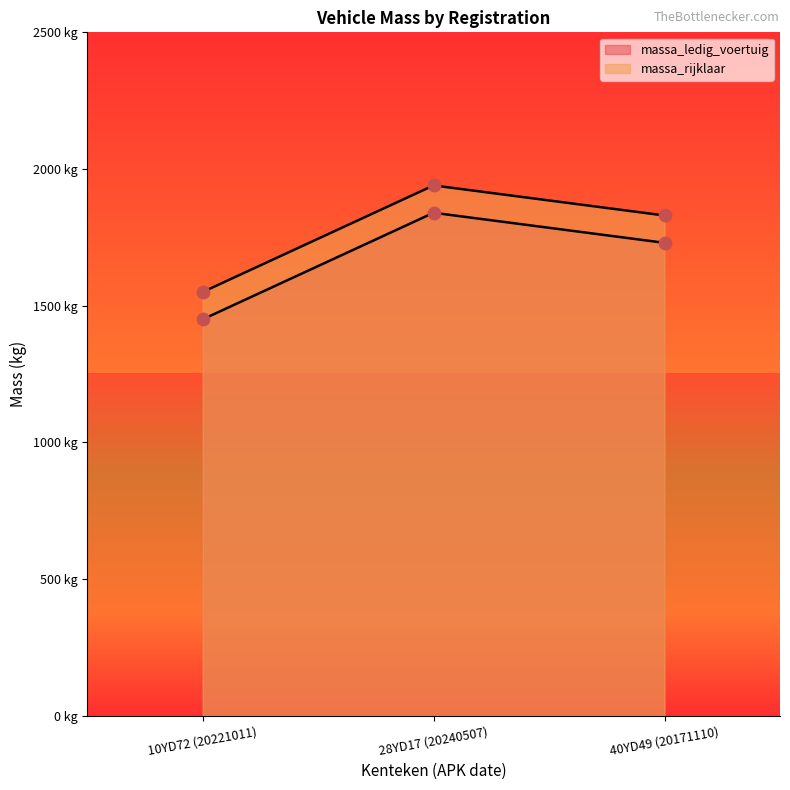

At which category is the sum across all series the highest?

28YD17 (20240507)